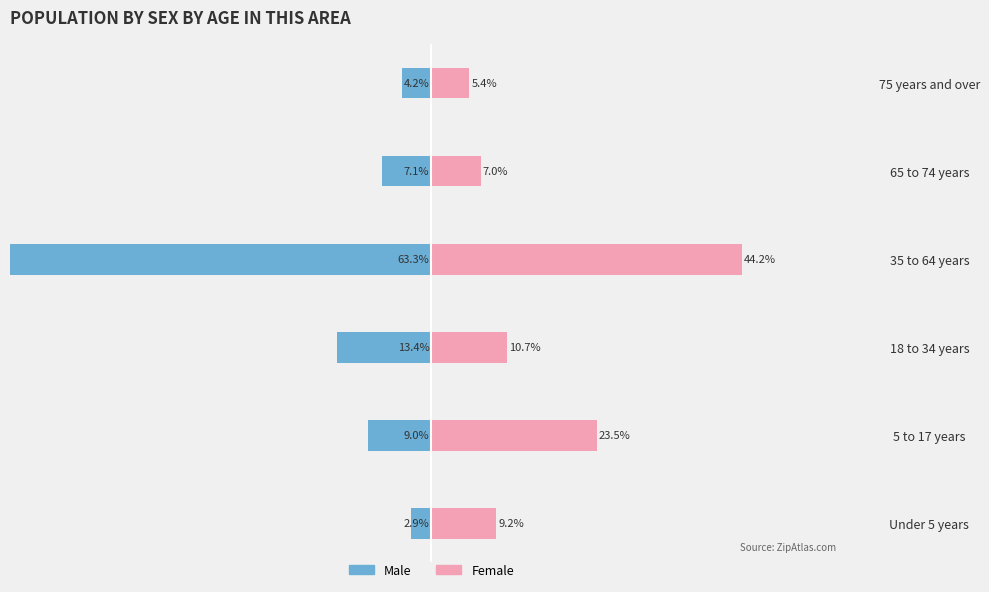

What is the average value of the Female series?

16.7